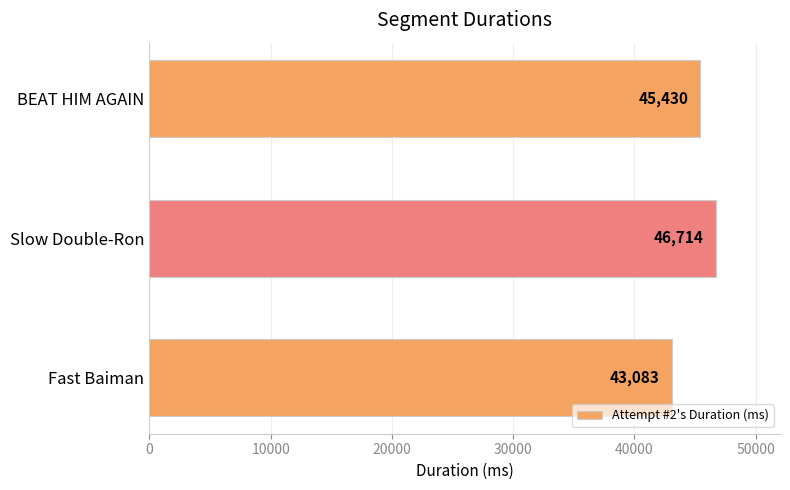

Approximately how many times larger is the value at Fast Baiman compared to BEAT HIM AGAIN?

0.9